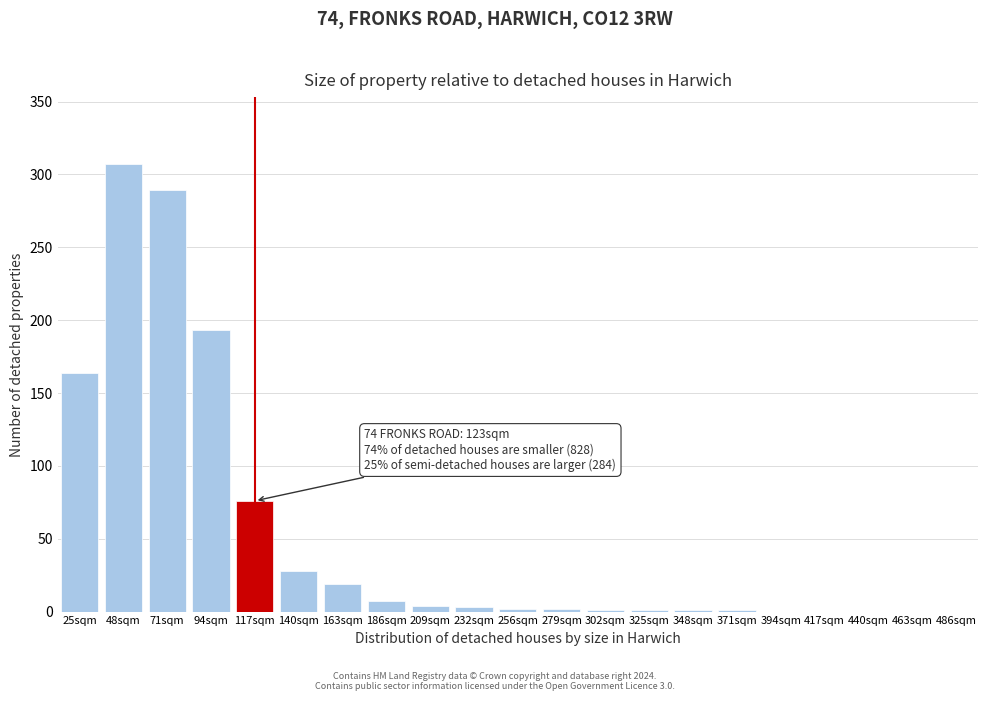

What is the sum of all values?

1098